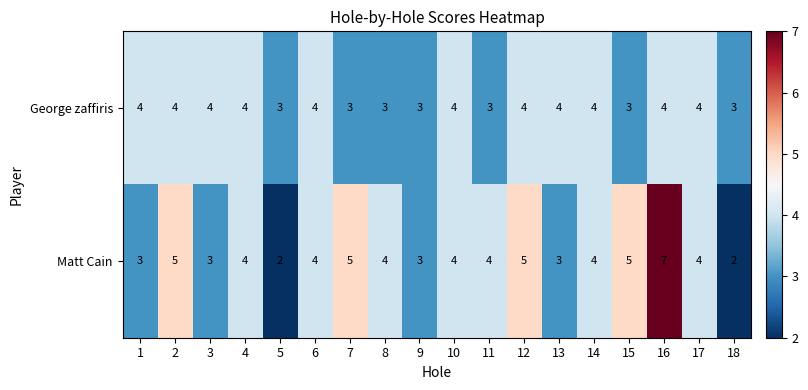

True or false: Matt Cain has a value of 6 at 14.

False